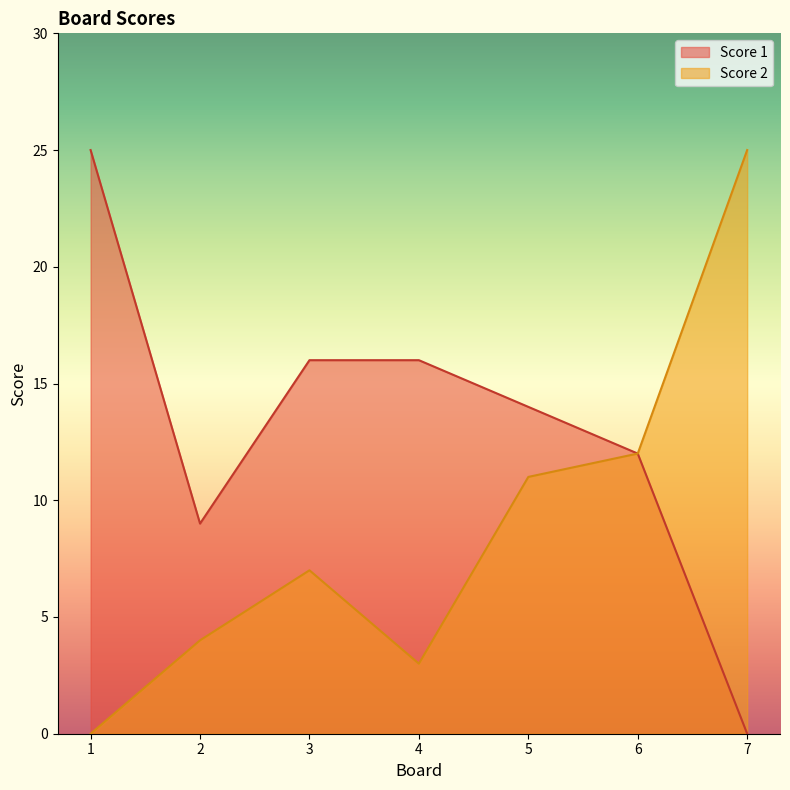

What are all the series names shown in the legend?

Score 1, Score 2